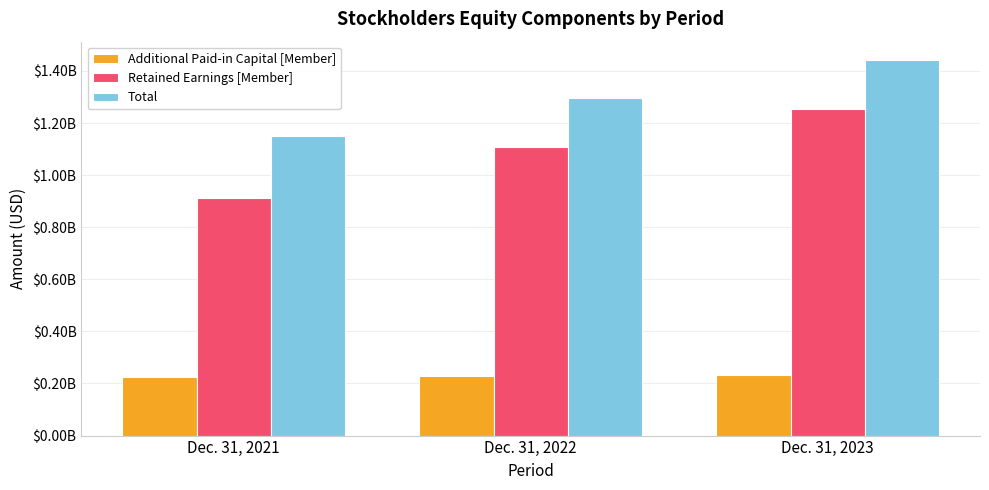

Is it true that Additional Paid-in Capital [Member] equals 388798013 at Dec. 31, 2021?

False